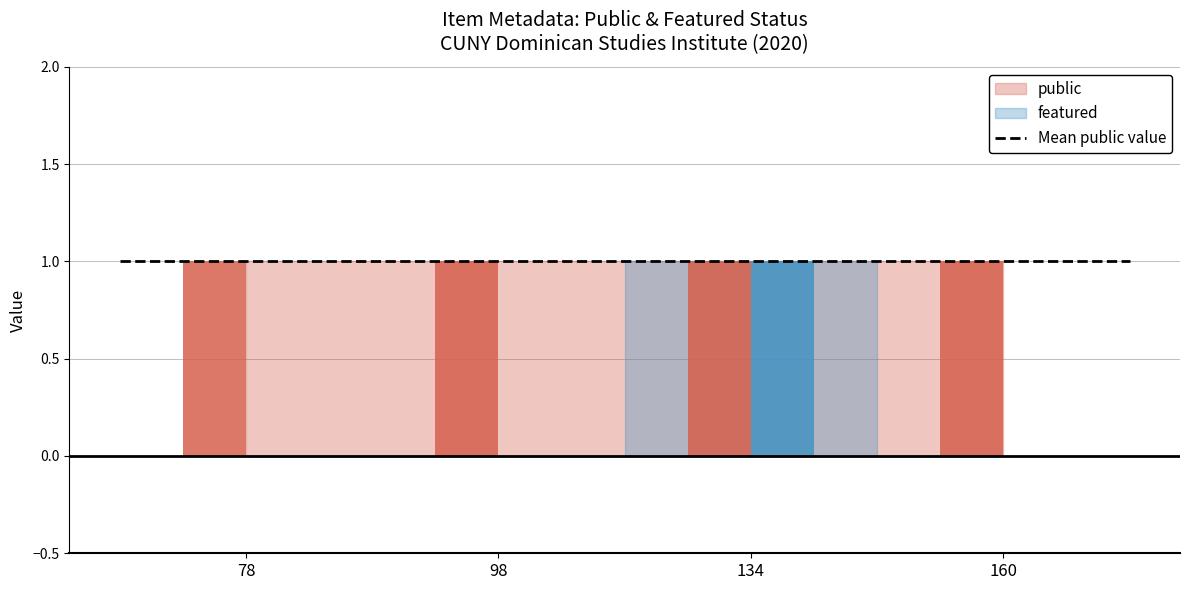

Does the chart contain stacked bars?

No